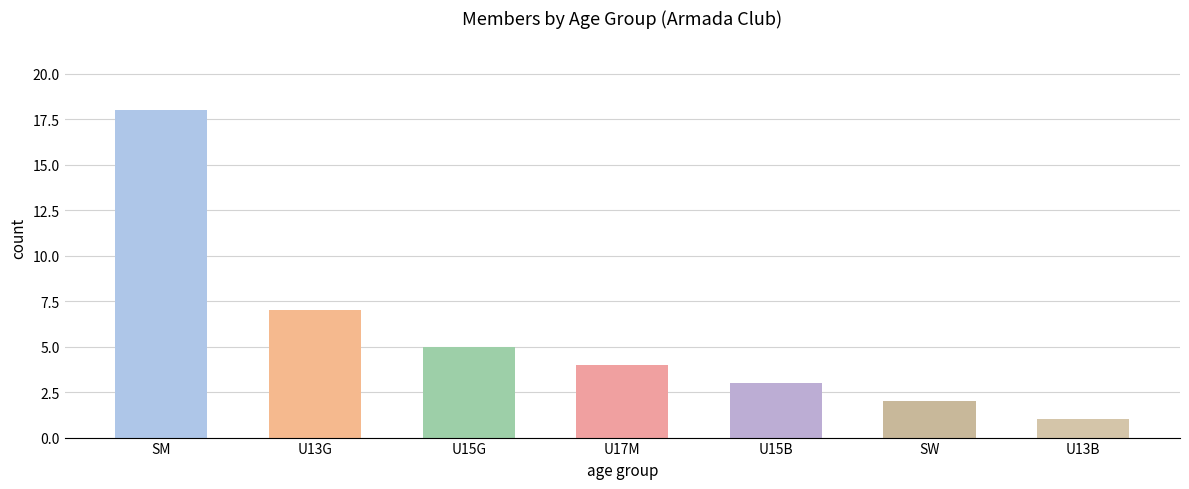

What is the change in value from SM to SW?

-16